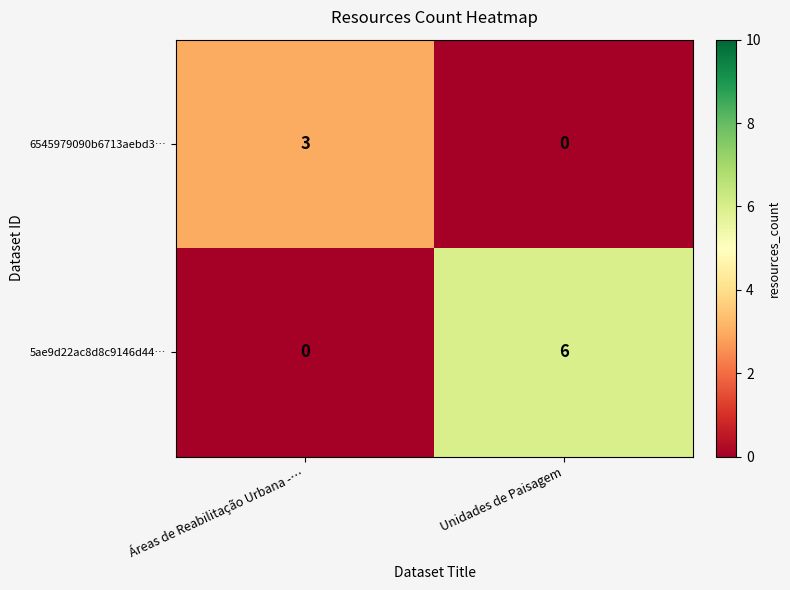

What is the difference between the highest and lowest values at Áreas de Reabilitação Urbana -…?

3